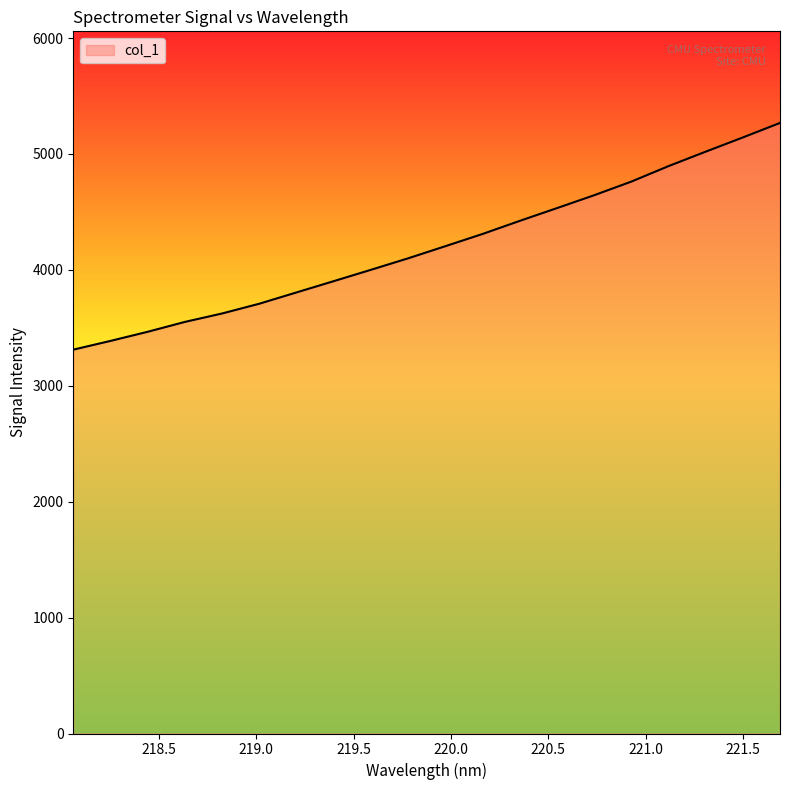

Reading left to right, list all the values displayed in this chart.

3311.8	3387.2	3466.0	3551.2	3623.9	3708.2	3805.6	3902.9	4000.7	4099.9	4204.4	4309.9	4422.8	4532.8	4643.9	4761.5	4895.1	5019.8	5142.5	5267.9